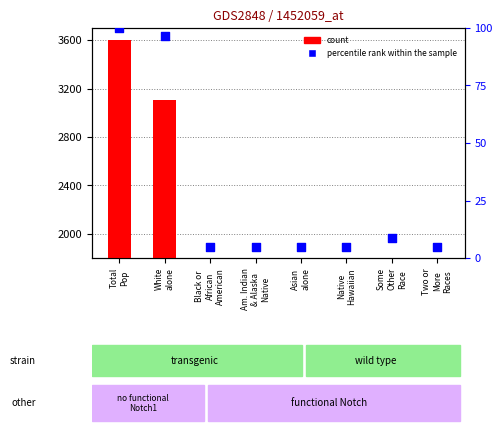

At how many categories does at least one series exceed 2254?

2